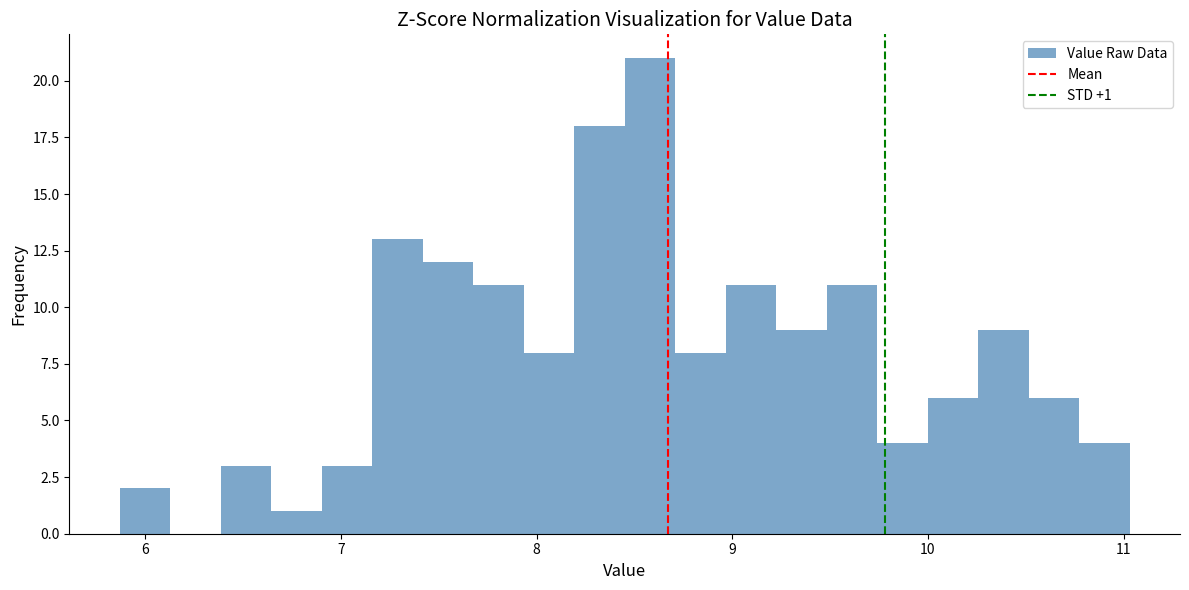

Around what value on the x-axis is the tallest bar? Give the approximate position of its centre, as read against the axis.

8.6